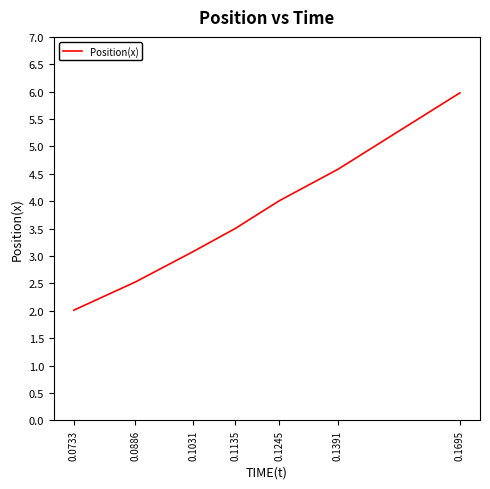

How many values are below 3?

2